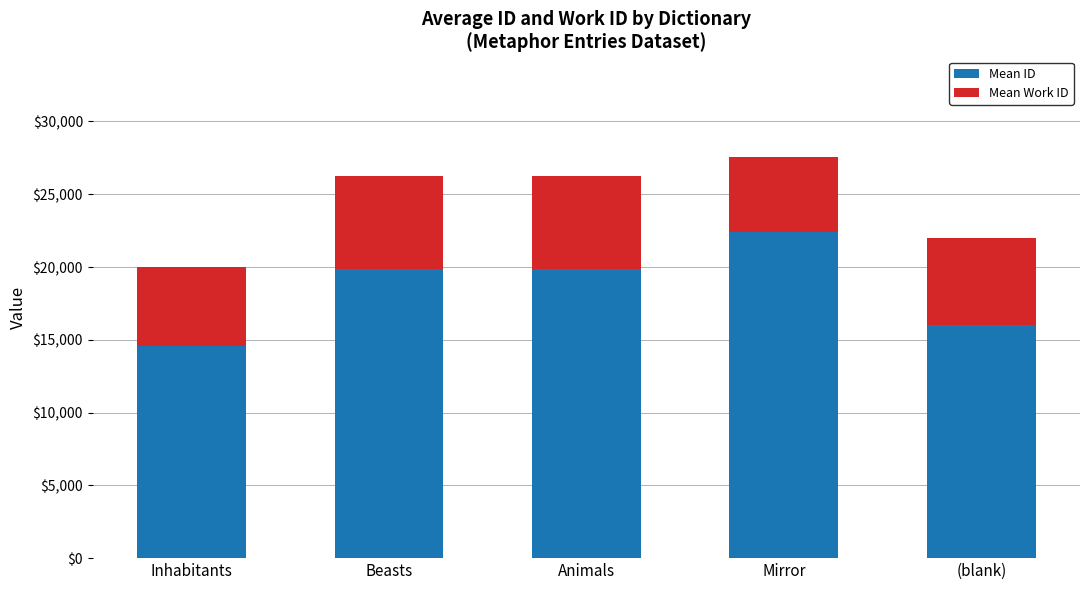

True or false: Mean ID has a value of 32615.6 at Animals.

False